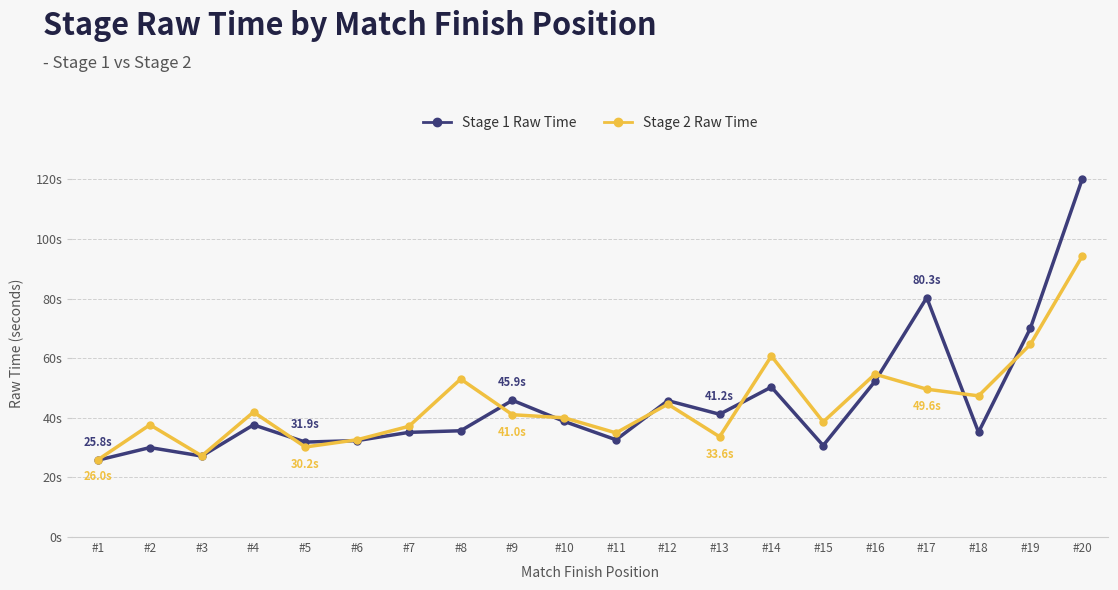

Reading left to right, list all the values displayed in this chart.

Stage 1 Raw Time: #1=25.8	#2=30.0	#3=27.2	#4=37.6	#5=31.9	#6=32.4	#7=35.1	#8=35.7	#9=45.9	#10=38.8	#11=32.6	#12=45.8	#13=41.2	#14=50.3	#15=30.7	#16=52.2	#17=80.3	#18=35.2	#19=70.0	#20=120.0
Stage 2 Raw Time: #1=26.0	#2=37.7	#3=27.2	#4=41.9	#5=30.2	#6=32.6	#7=37.1	#8=53.0	#9=41.0	#10=40.0	#11=34.9	#12=44.6	#13=33.6	#14=60.7	#15=38.6	#16=54.7	#17=49.6	#18=47.4	#19=64.6	#20=94.2